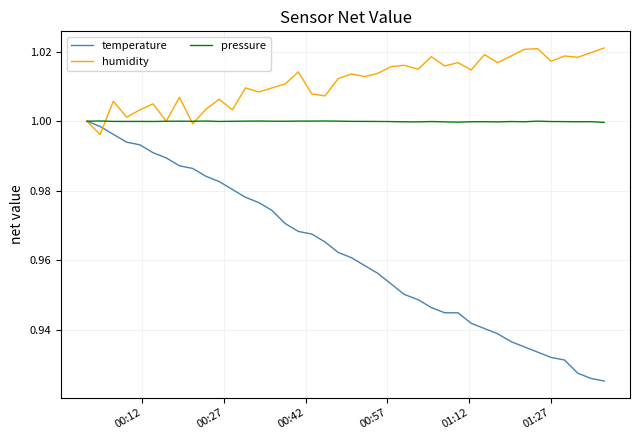

Which series has the largest total across all categories?

humidity